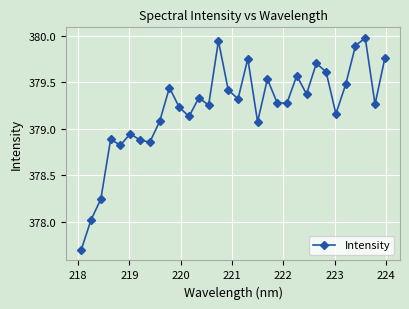

How many points are higher than both their immediate neighbors (excluding endpoints)?

10